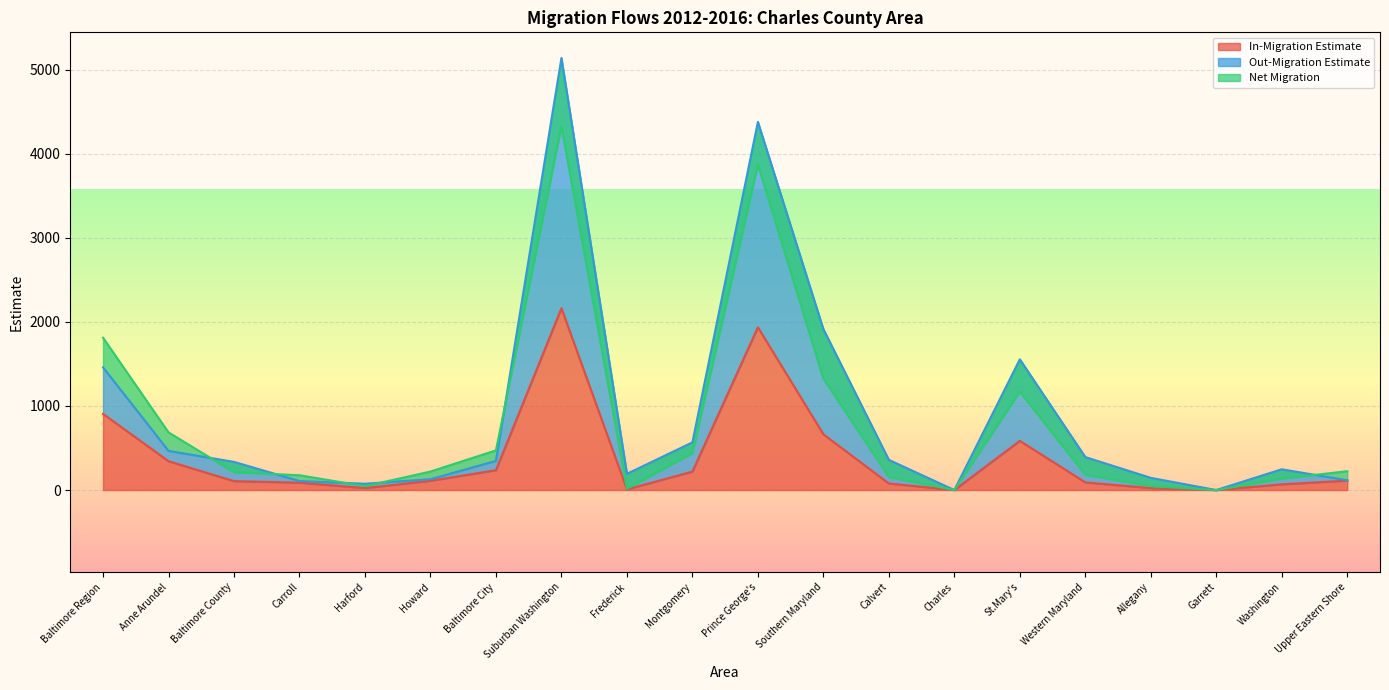

How many categories are shown in the chart?

20